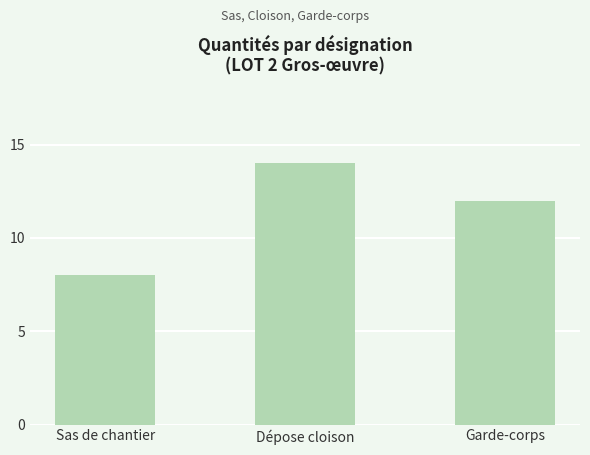

Reading right to left, transcribe all the data shown in this chart.

12	14	8